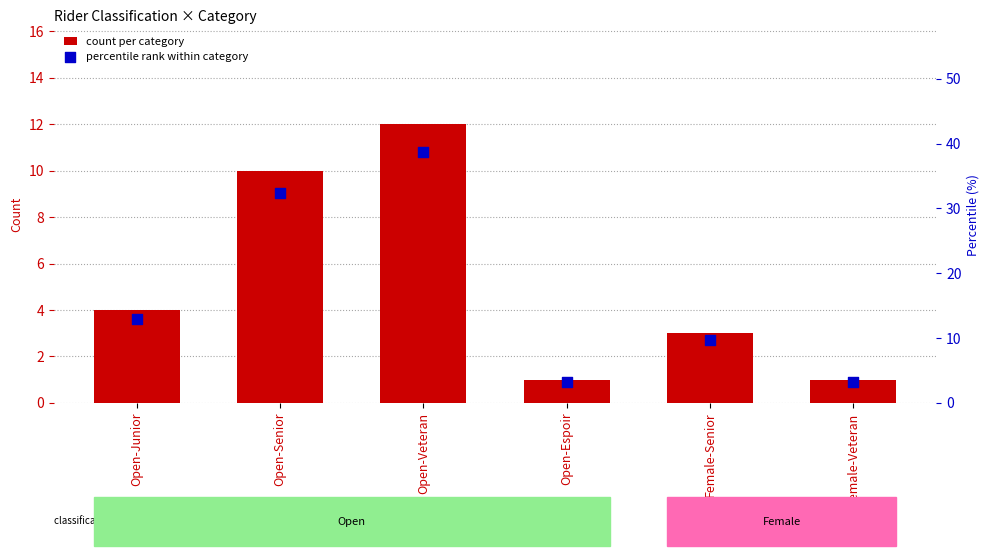

What are all the series names shown in the legend?

count per category, percentile rank within category